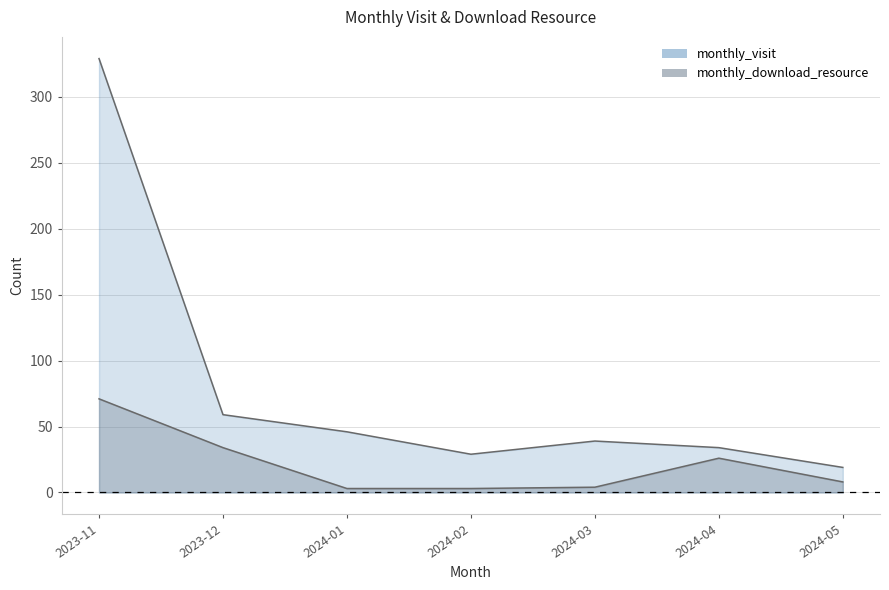

How many lines are shown in the chart?

2